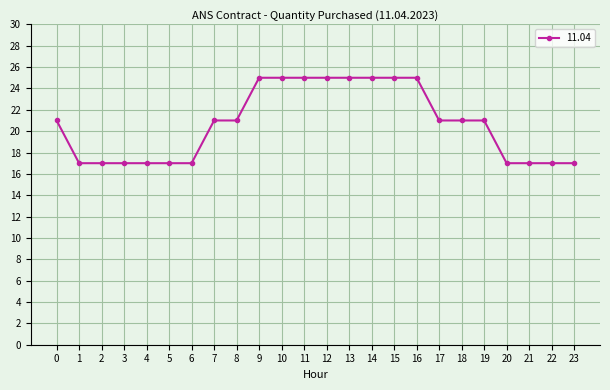

Count the number of categories in the chart.

24